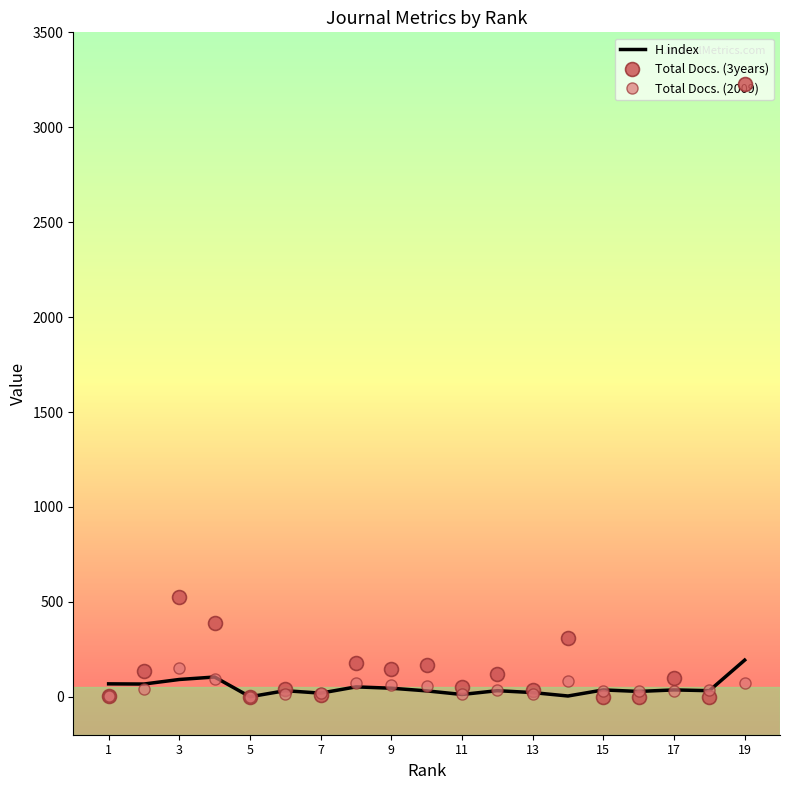

What are all the series names shown in the legend?

H index, Total Docs. (3years), Total Docs. (2009)